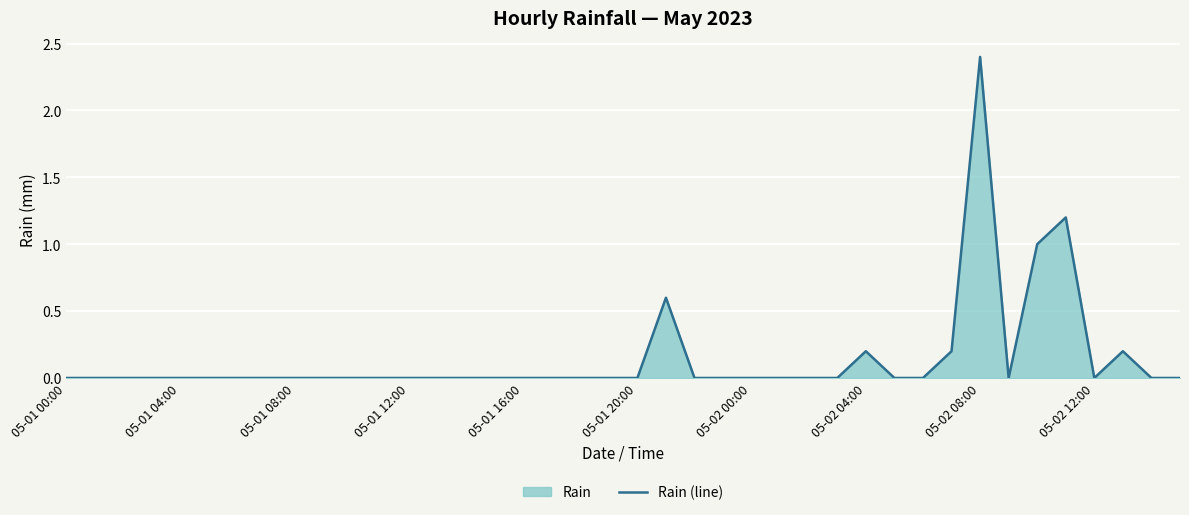

What is the greatest value displayed?

2.4